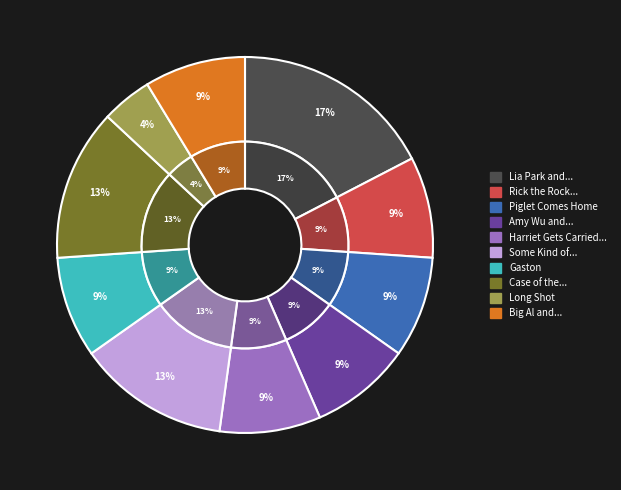

To the nearest percent, what percentage of the pie is Rick the Rock of Room 214?

9%